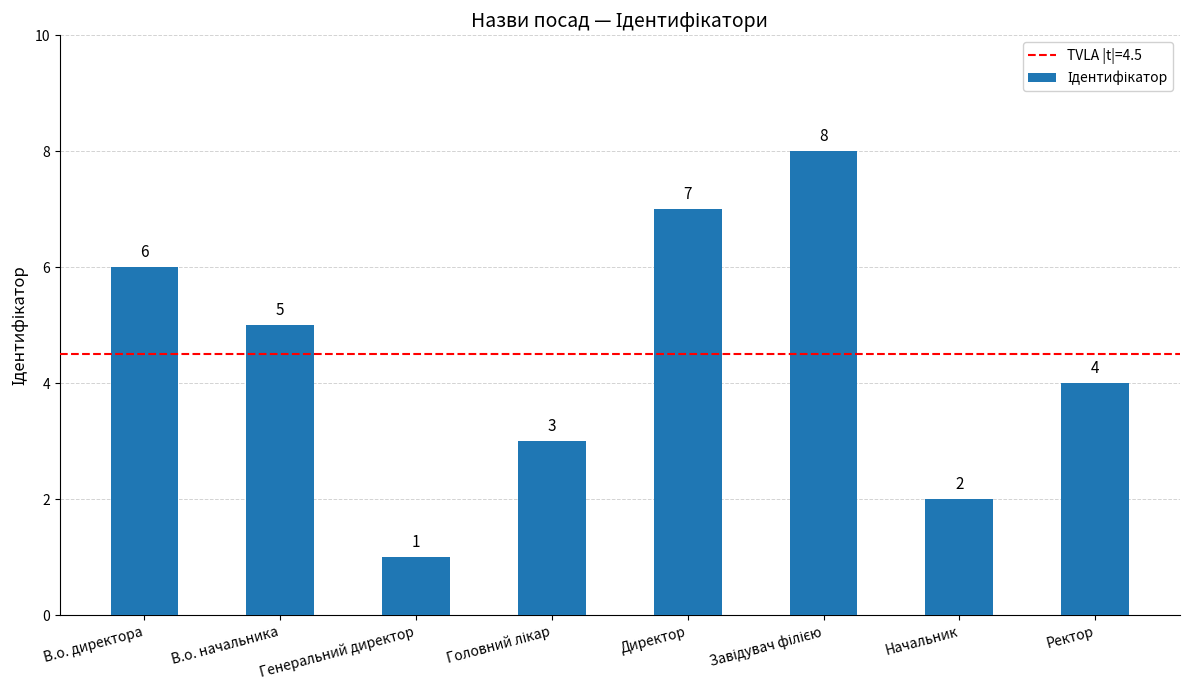

What is the greatest value displayed?

8